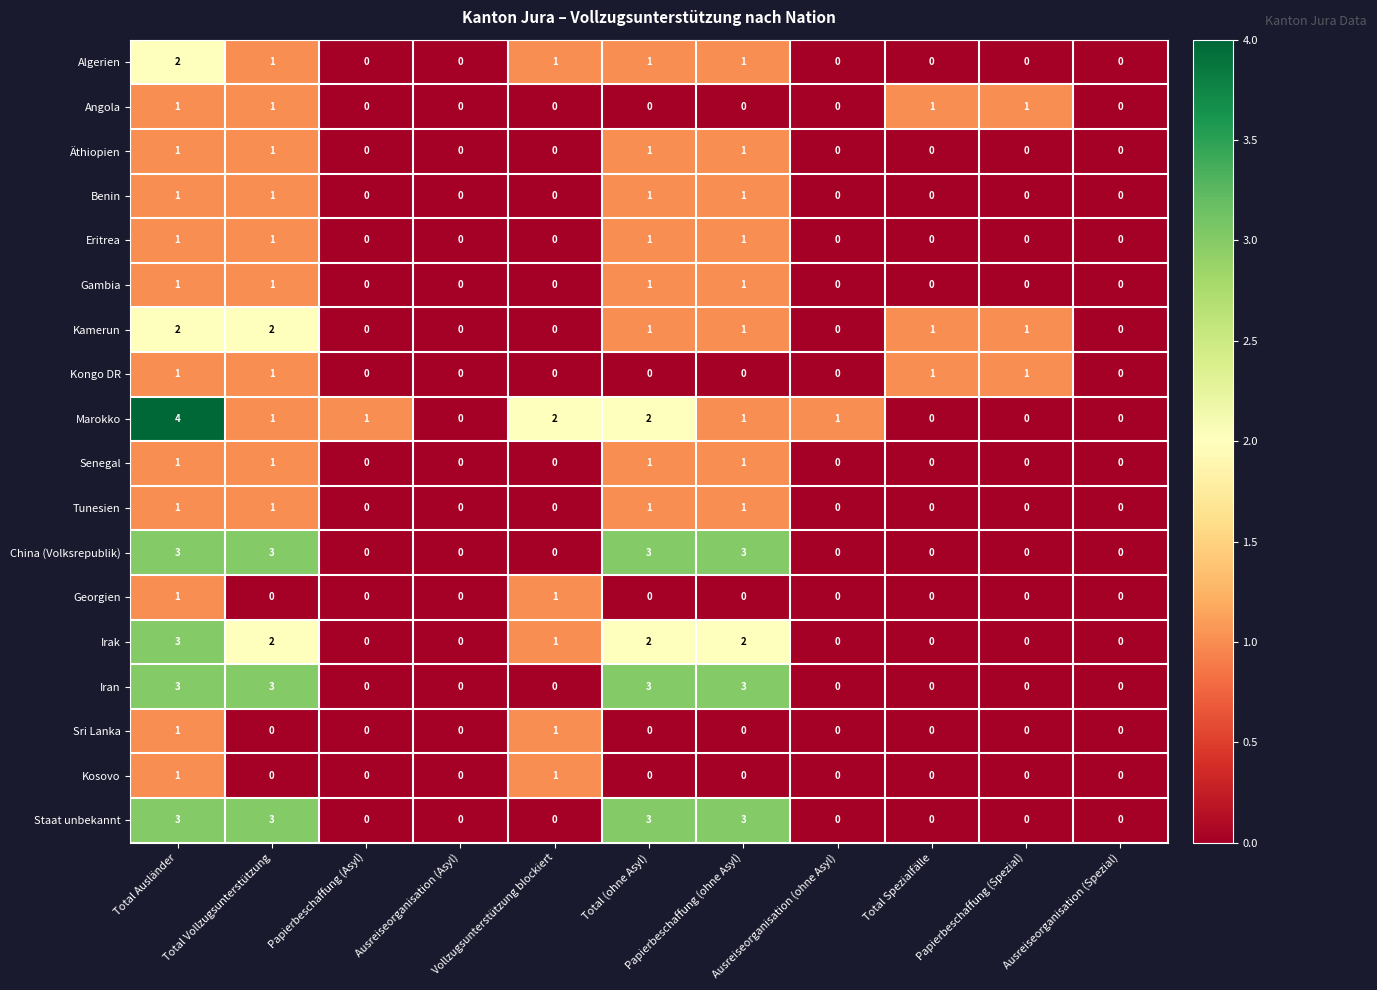

Which series has the widest spread of values?

Marokko